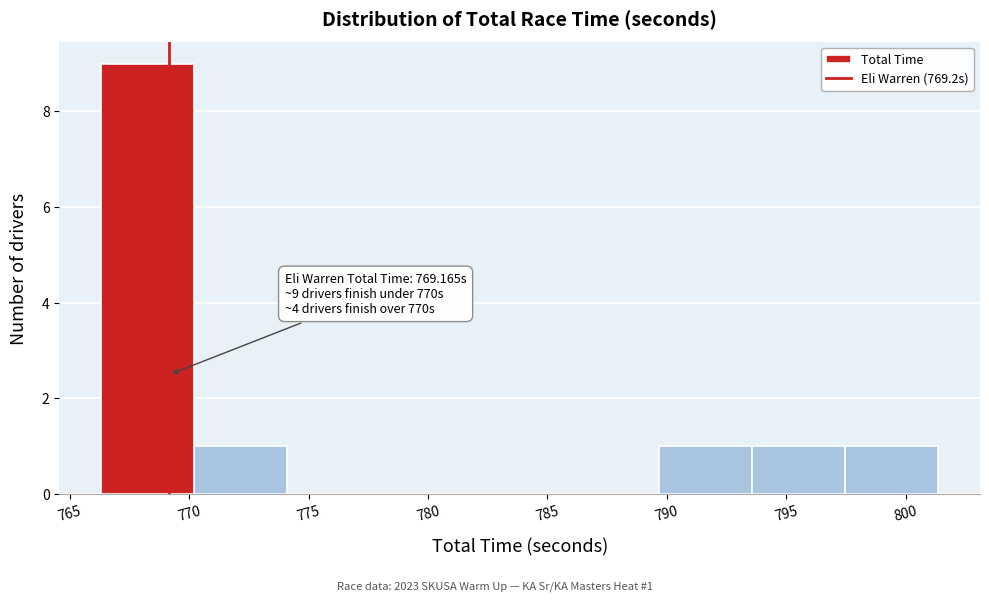

Over which range of the x-axis is the bar tallest?

766.5 to 770.0